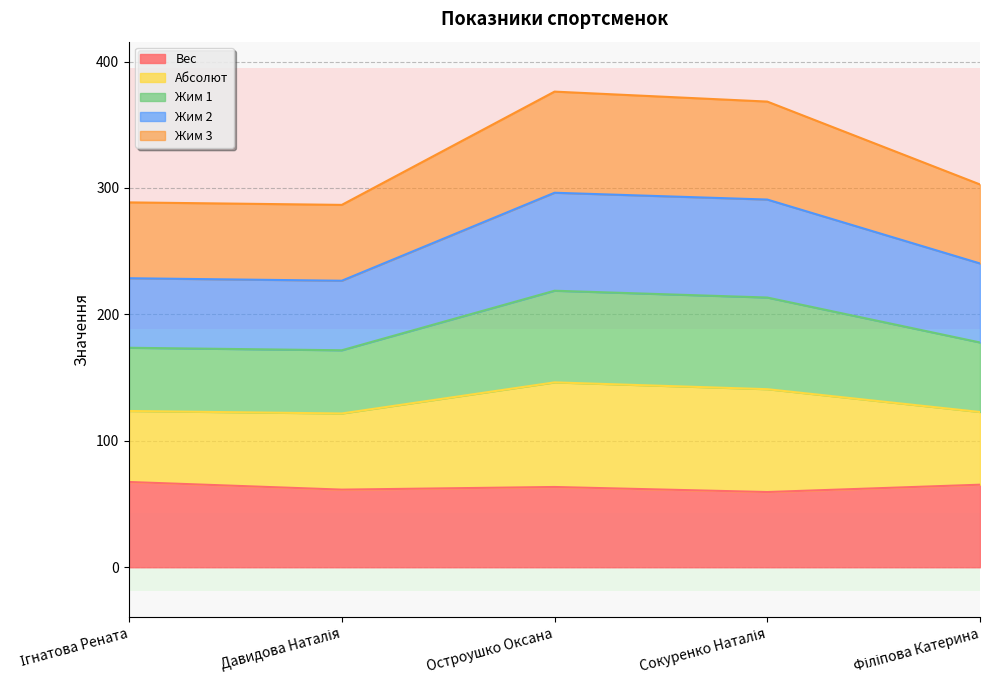

What is the maximum value for Вес?

67.5